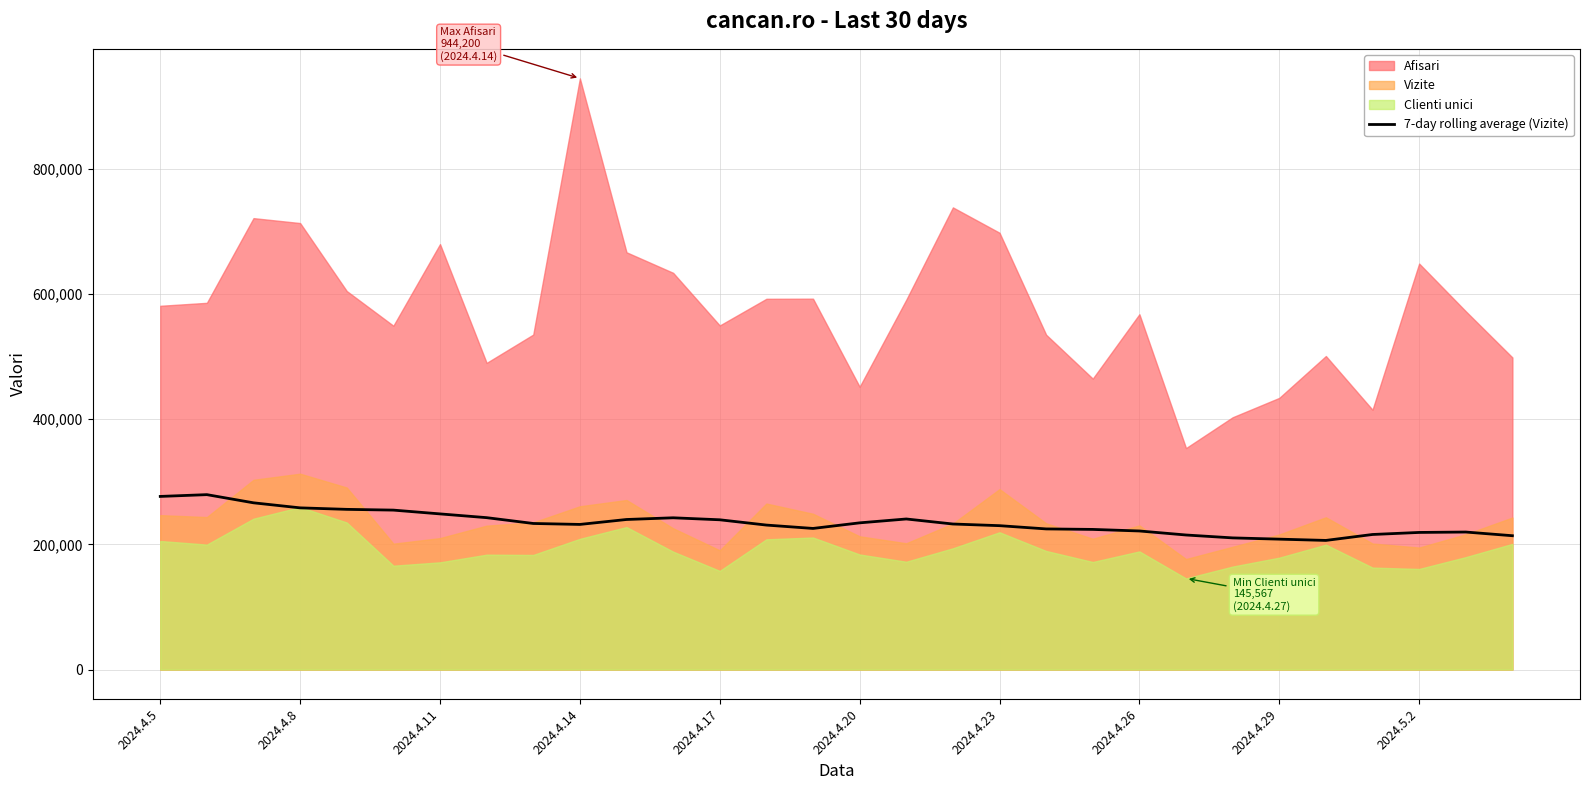

What is the minimum value for 7-day rolling average (Vizite)?

206248.3